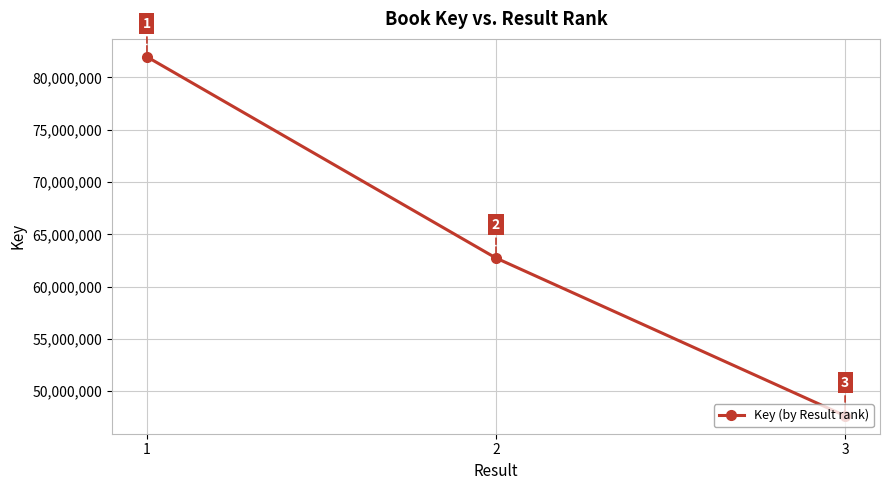

Count the number of categories in the chart.

3